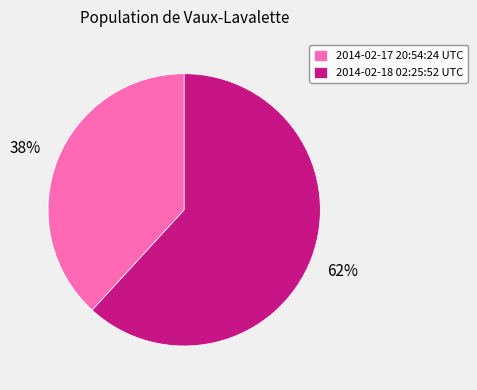

Which slice is the smallest?

2014-02-17 20:54:24 UTC